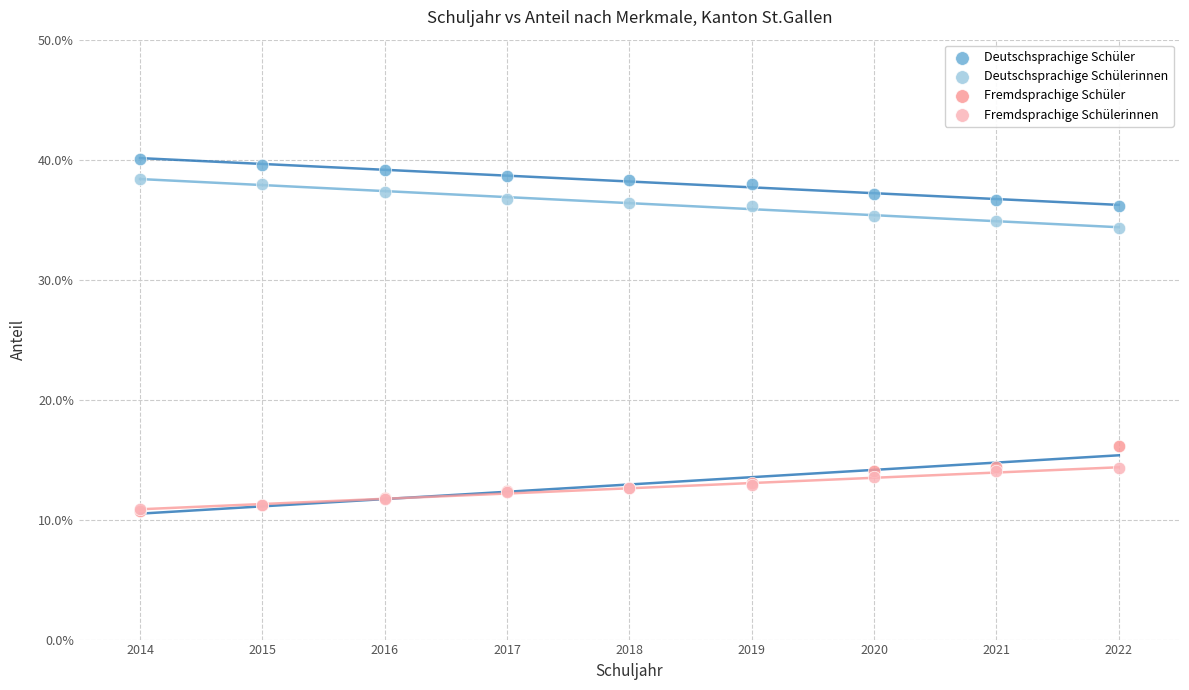

Which series has the widest spread of Y values?

Fremdsprachige Schüler